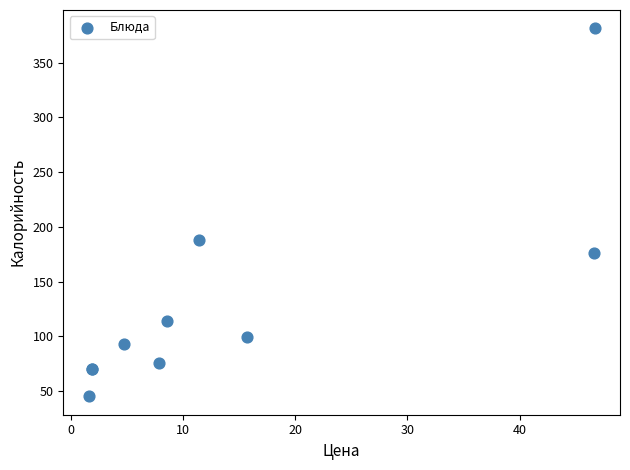

What Y value in the scatter plot is closest to 213?

188.1